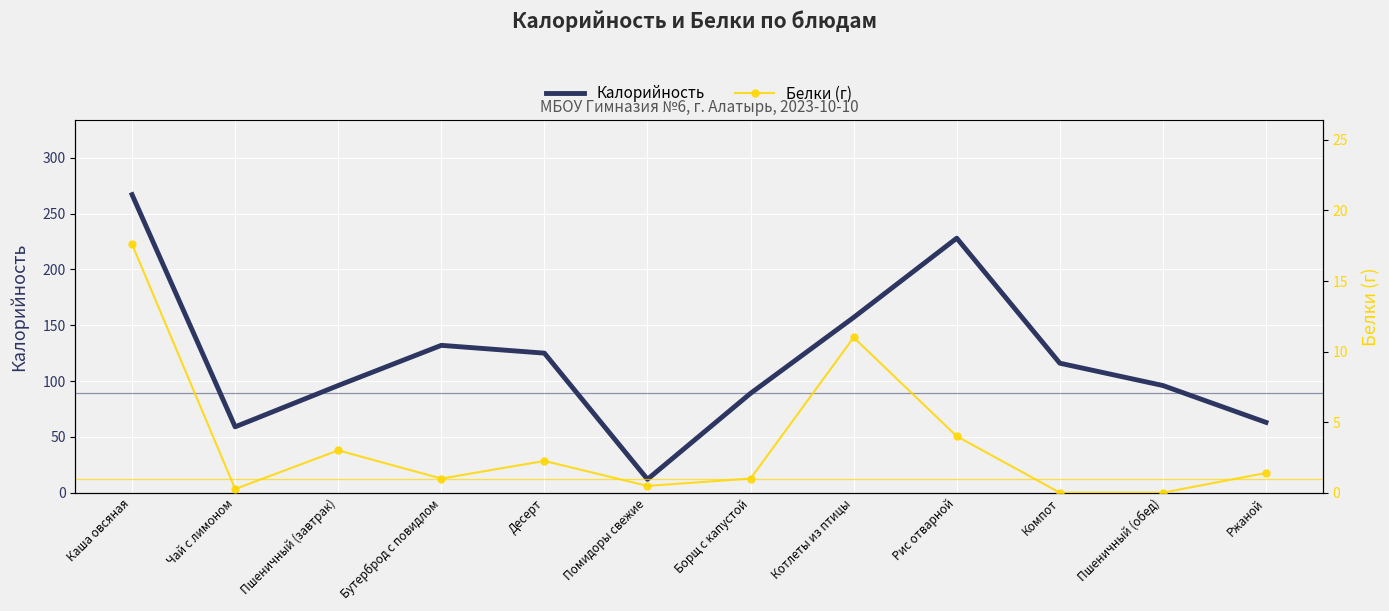

What is the label of the 12th point from the left?

Ржаной